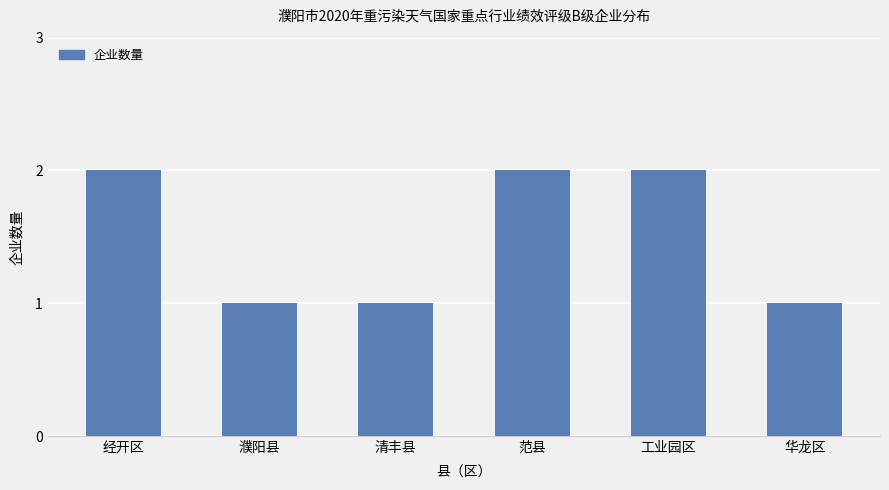

What is the sum of all values?

9